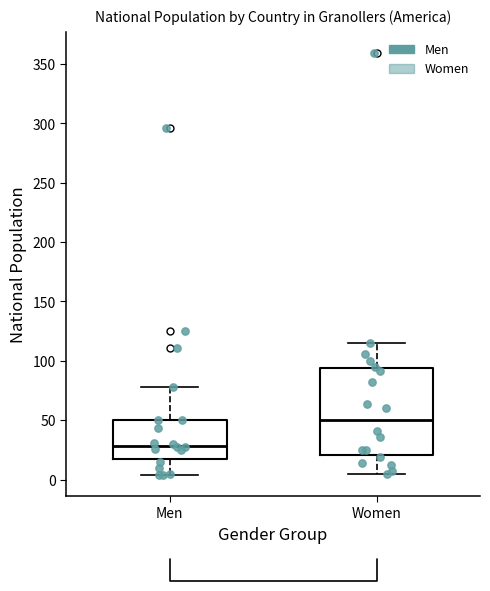

Reading left to right, read every box against the y-axis: the position of its median line, the range the box covers, and the ends of its whiskers. The values are not printed on the chart, so give them approximately, as read against the axis.

Men: median 30, box 20 to 50, whiskers 5 to 80
Women: median 50, box 20 to 95, whiskers 5 to 115